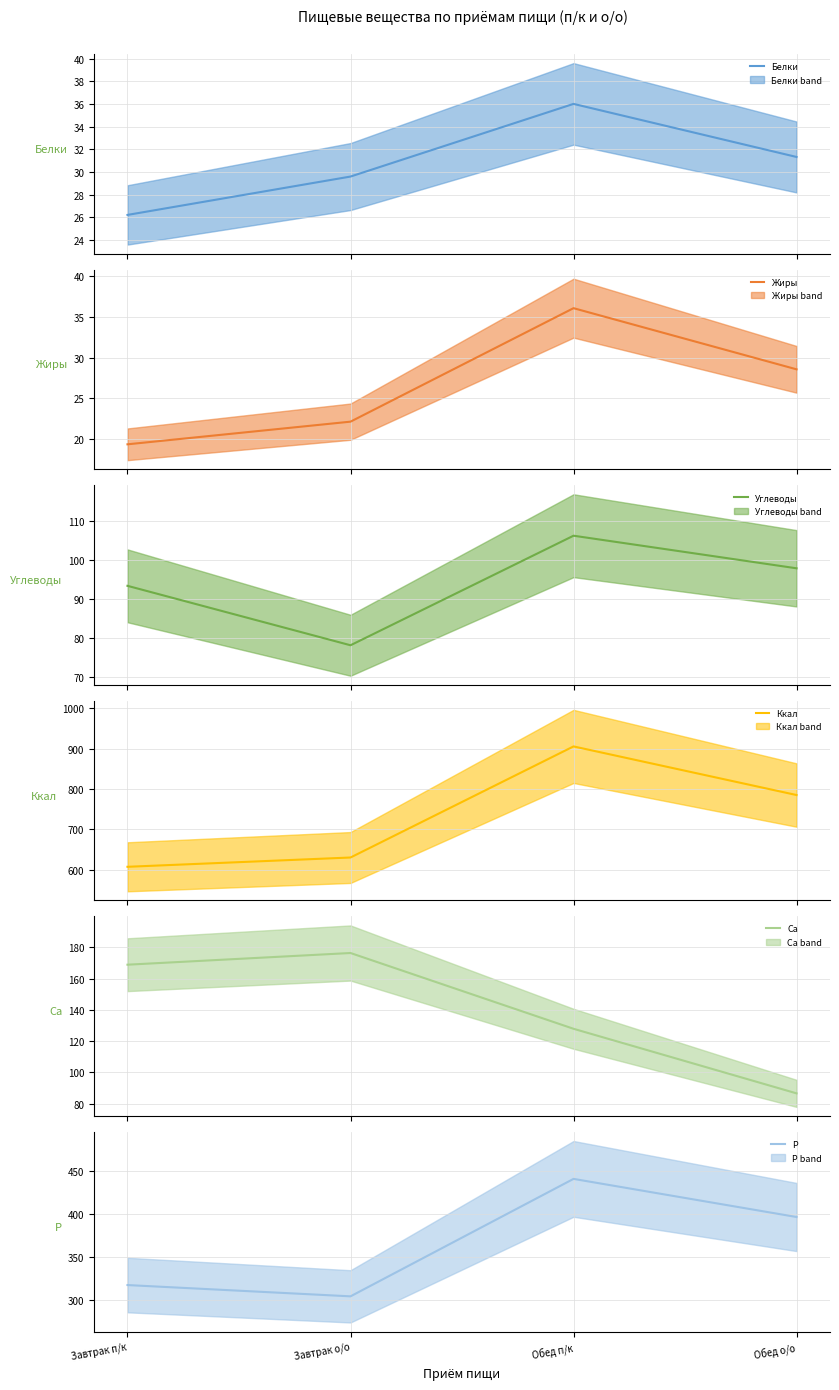

What is the greatest value displayed?

905.5